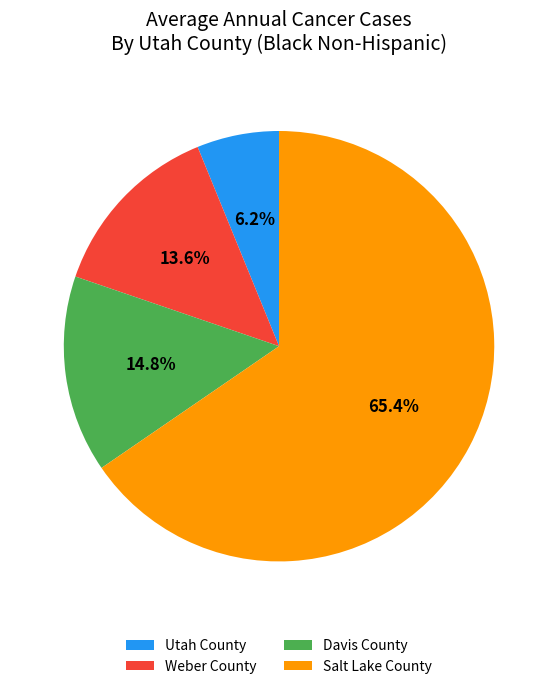

How many segments does this pie chart have?

4